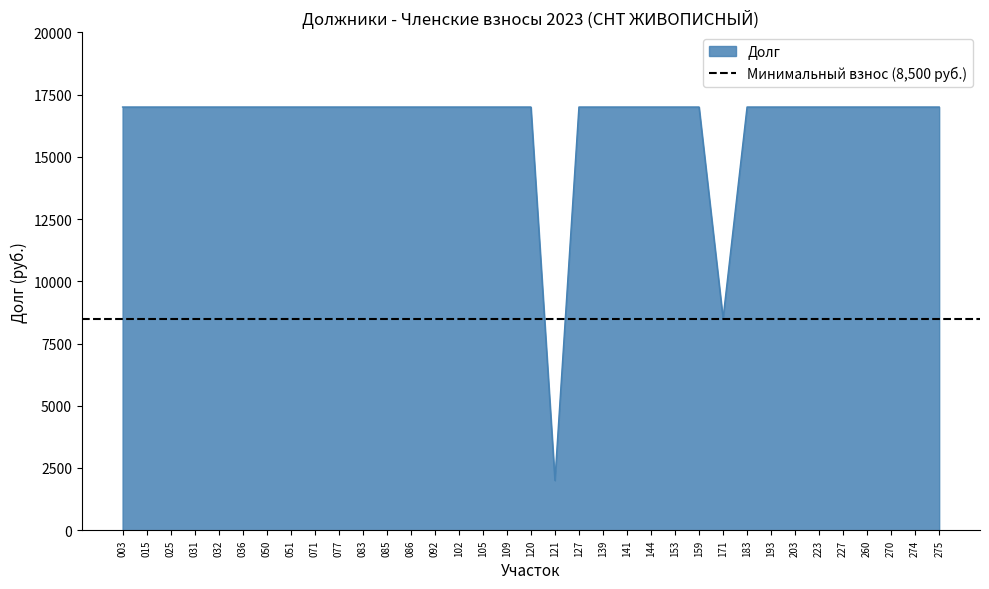

Which label corresponds to the smallest value in the chart?

121